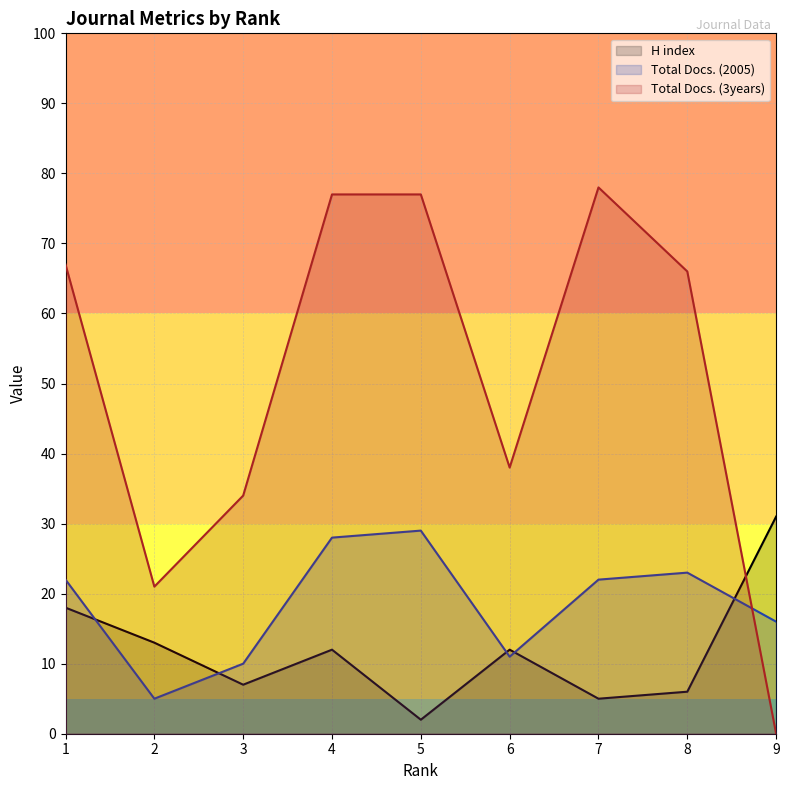

How many intersections are there between Total Docs. (2005) and H index?

5